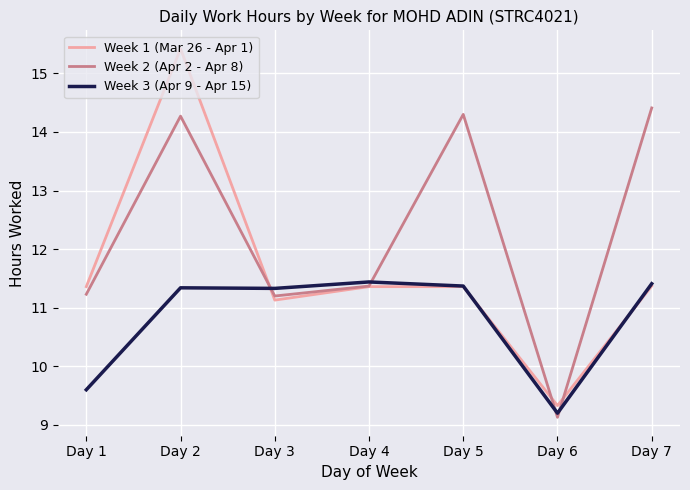

At which label is Week 3 (Apr 9 - Apr 15) closest to 10?

Day 1